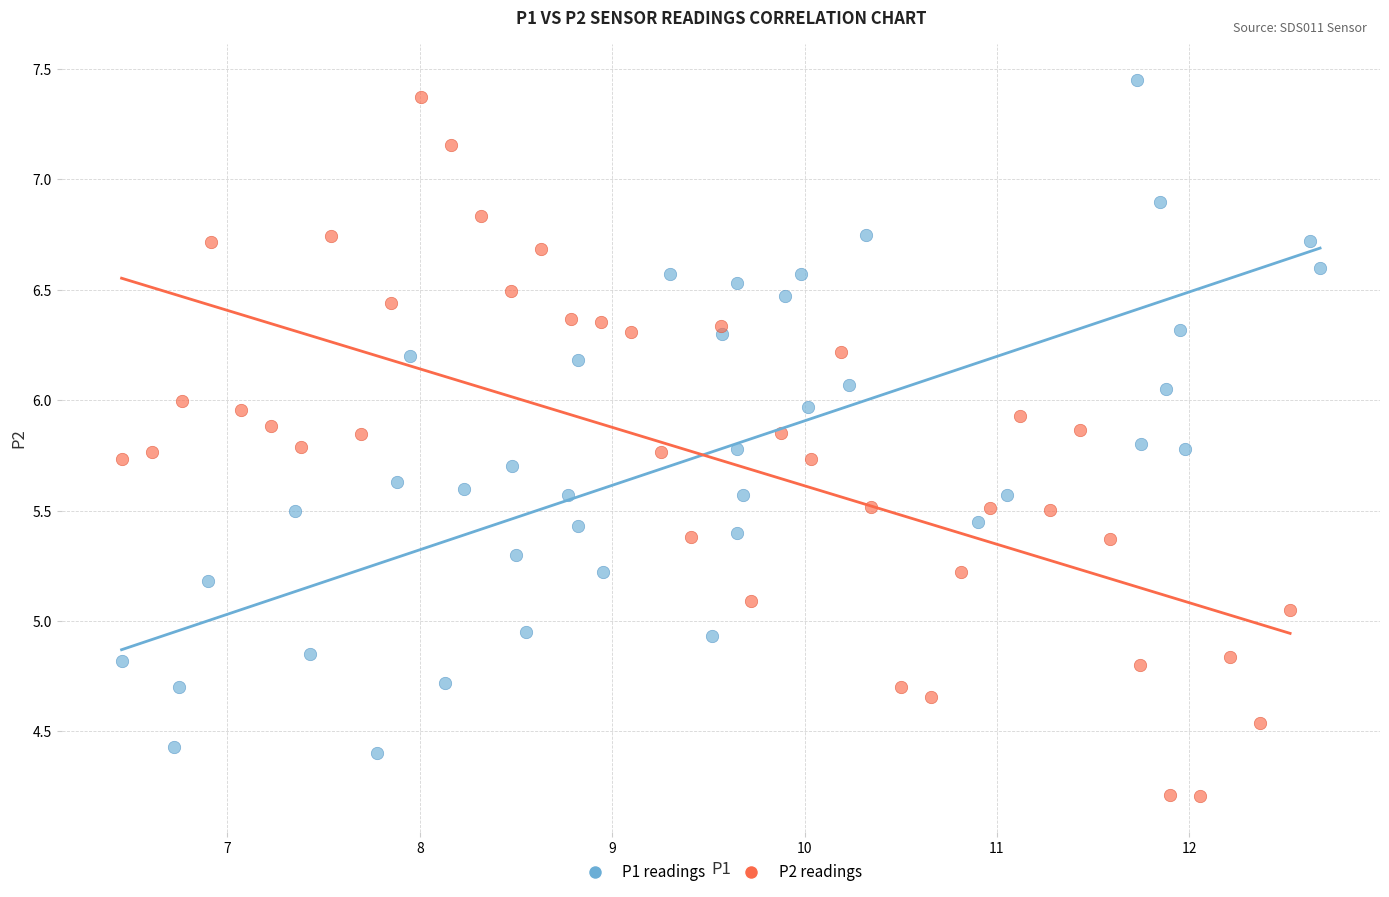

Which series has the widest spread of Y values?

P2 readings